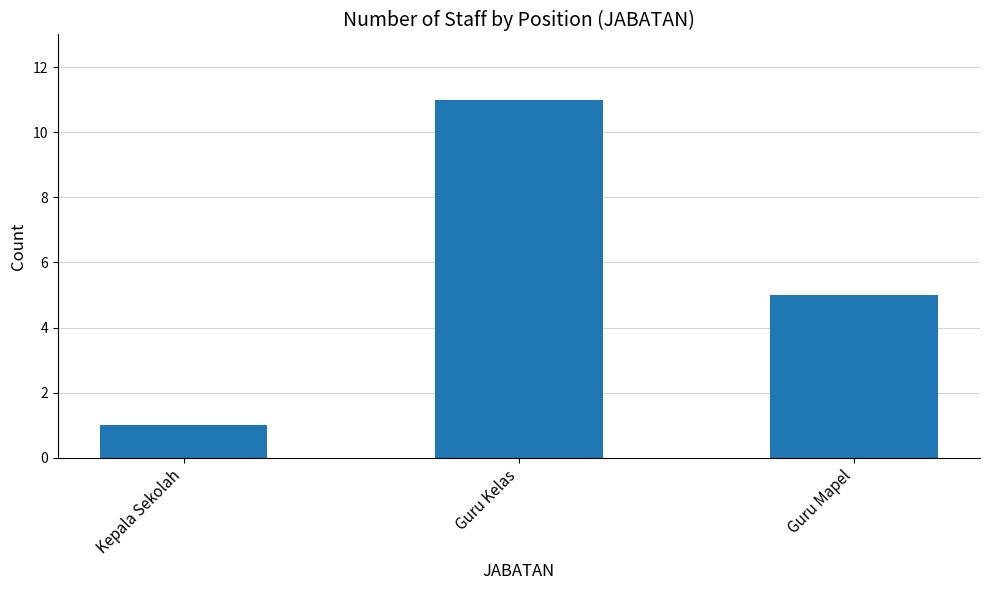

What is the difference between the values at Guru Kelas and Kepala Sekolah?

10